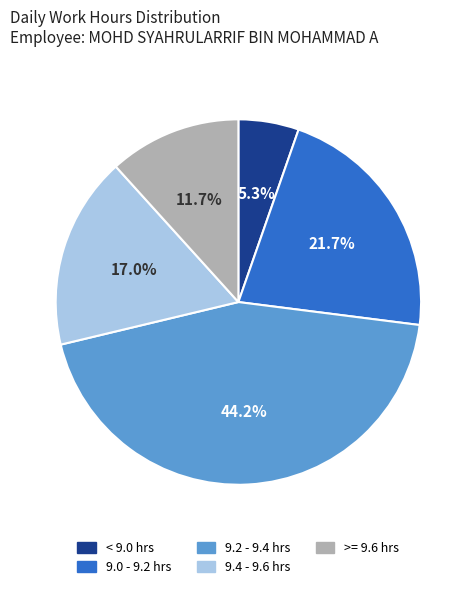

Does any single category account for the majority?

No